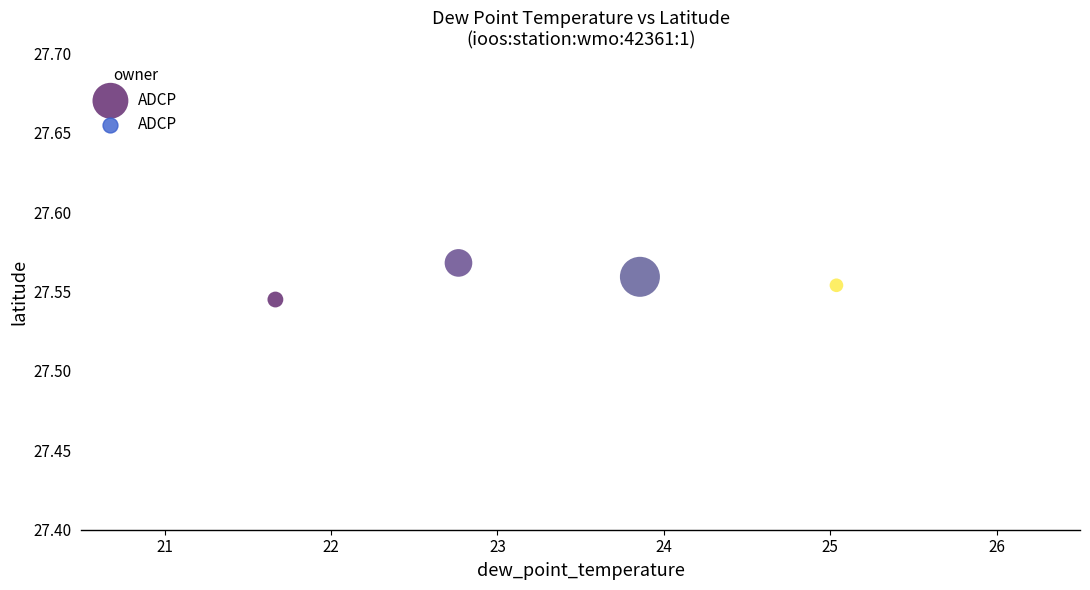

What is the range of X values (max minus min)?

3.4